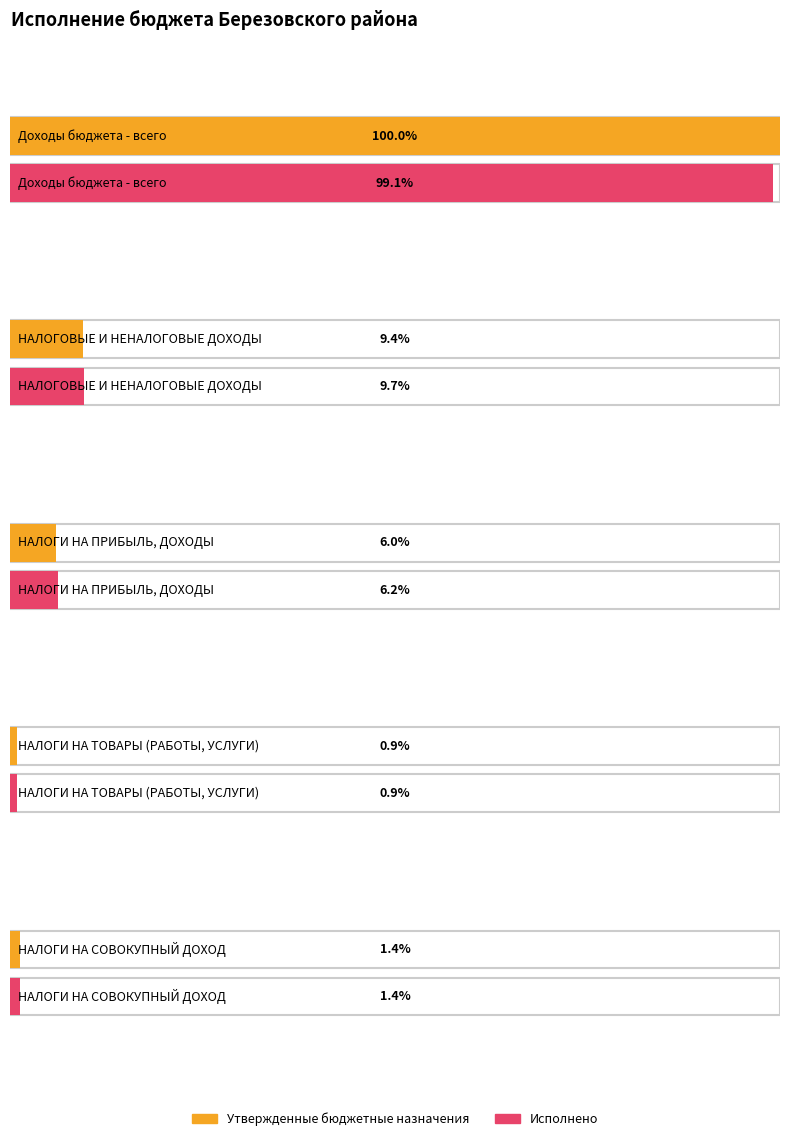

How many distinct data groups are displayed?

2